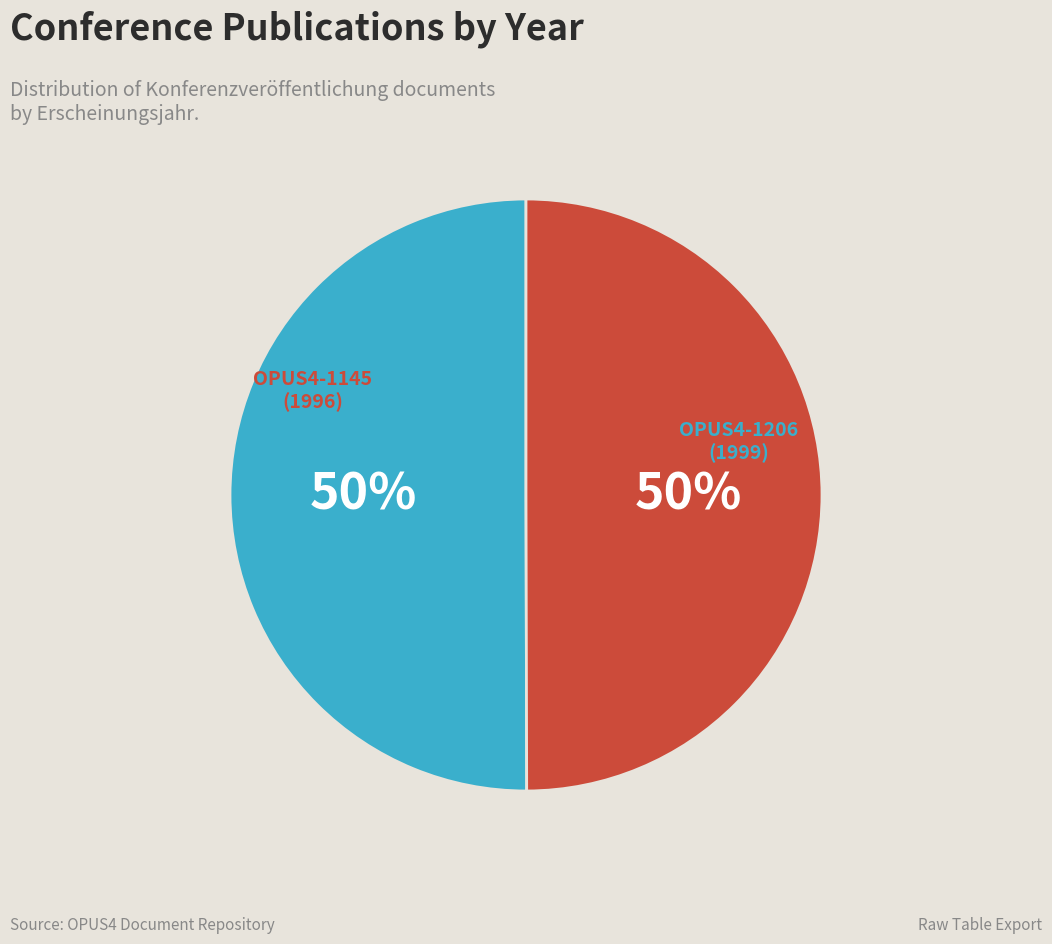

To the nearest percent, what is the average slice percentage?

50%